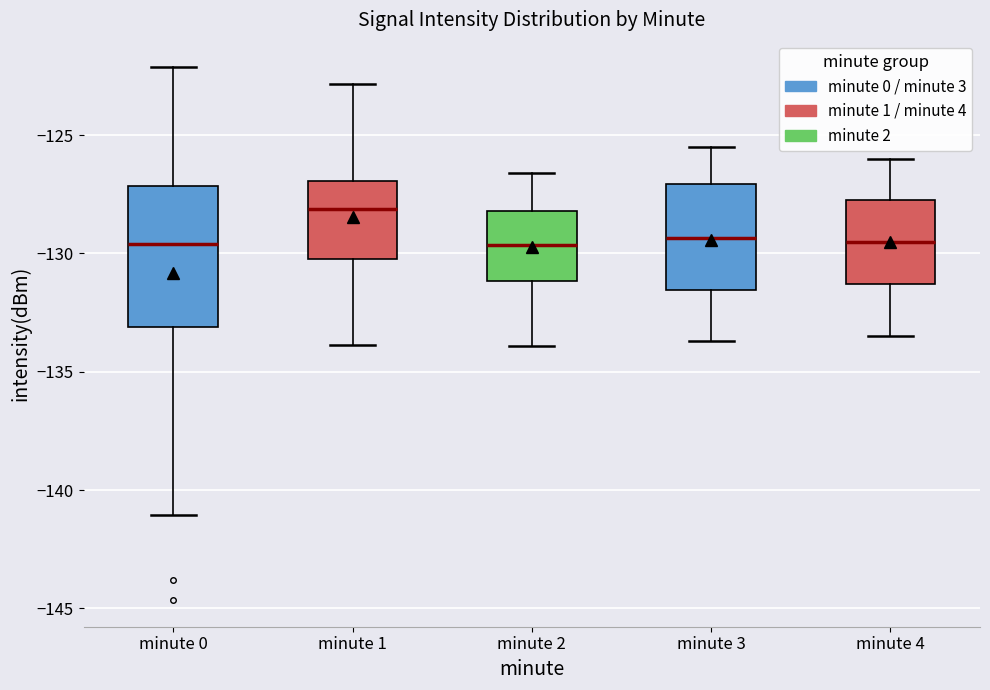

Reading left to right, read every box against the y-axis: the position of its median line, the range the box covers, and the ends of its whiskers. The values are not printed on the chart, so give them approximately, as read against the axis.

minute 0: median -129.5, box -133.0 to -127.0, whiskers -141.0 to -122.0
minute 1: median -128.0, box -130.0 to -127.0, whiskers -134.0 to -123.0
minute 2: median -129.5, box -131.0 to -128.0, whiskers -134.0 to -126.5
minute 3: median -129.5, box -131.5 to -127.0, whiskers -133.5 to -125.5
minute 4: median -129.5, box -131.5 to -127.5, whiskers -133.5 to -126.0